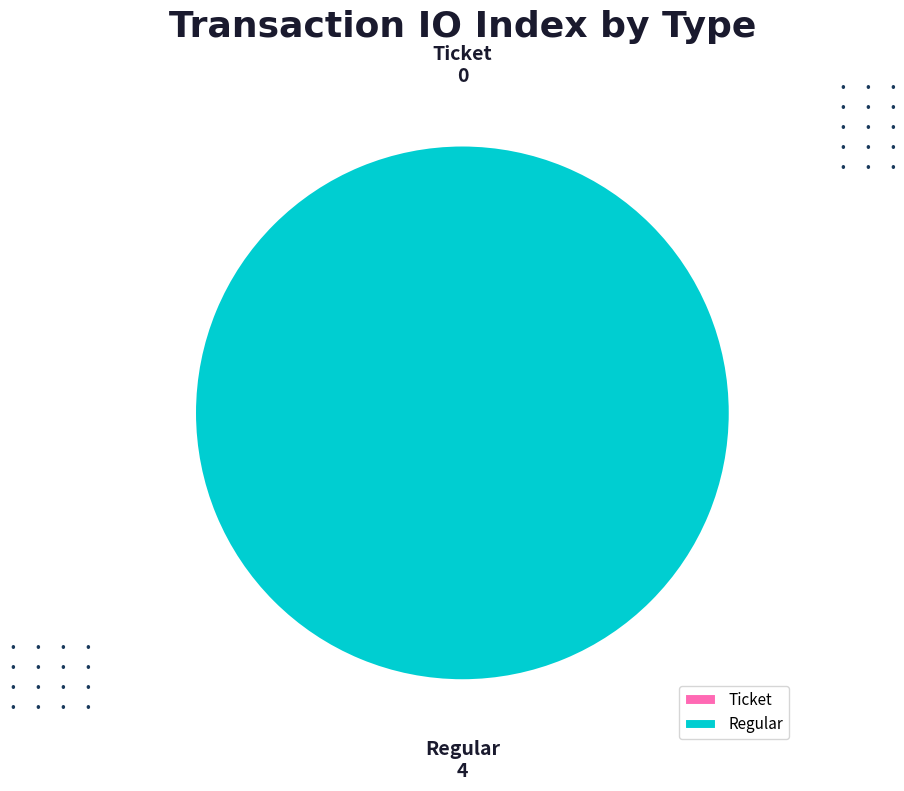

What is the change in value from Ticket to Regular?

+4